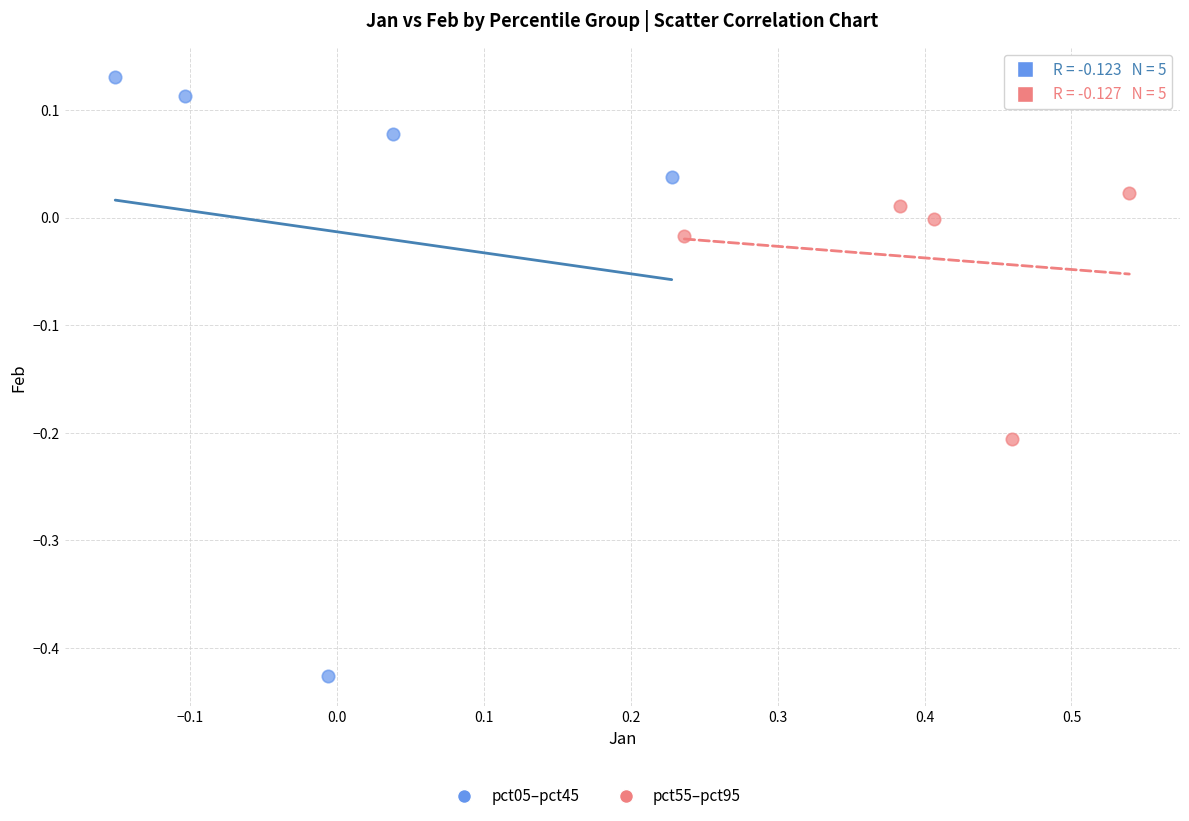

Which series has the largest Y range (max minus min)?

pct05–pct45